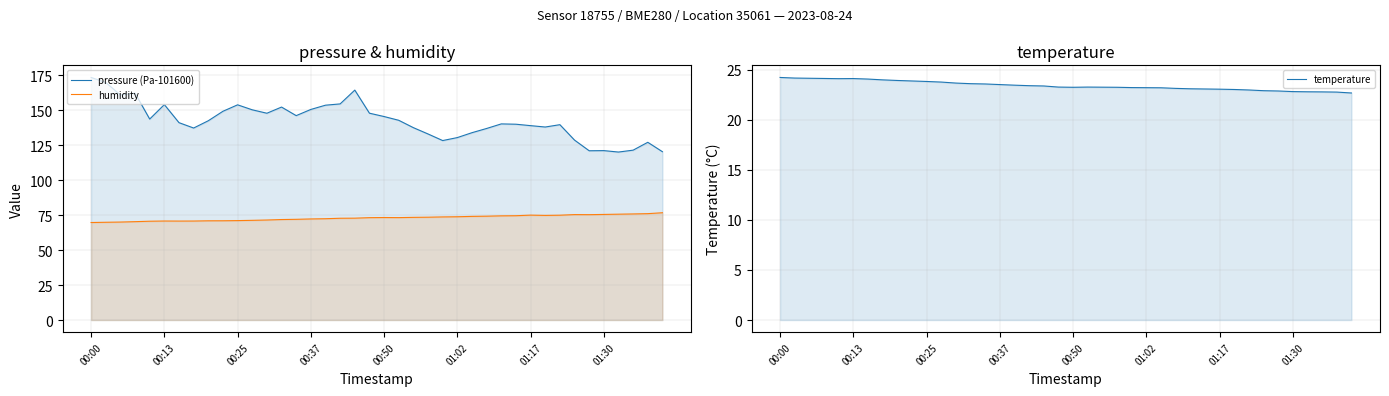

What is the label of the 8th point from the right?

32